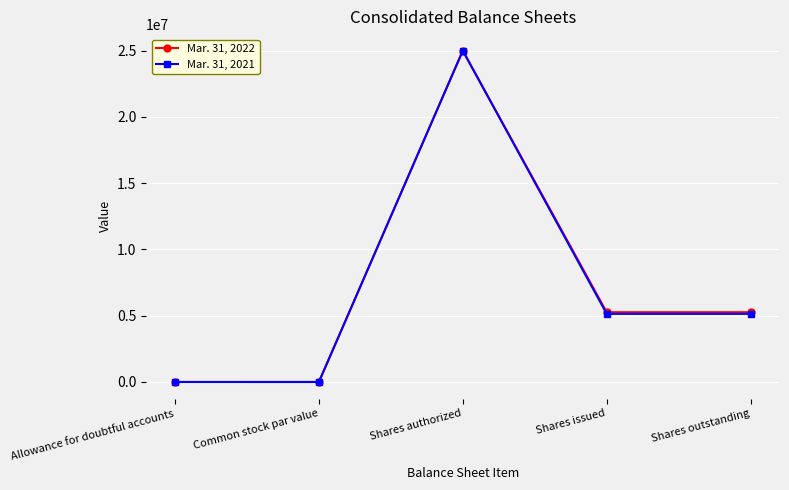

At which label does Mar. 31, 2022 first exceed 5265627?

Shares authorized